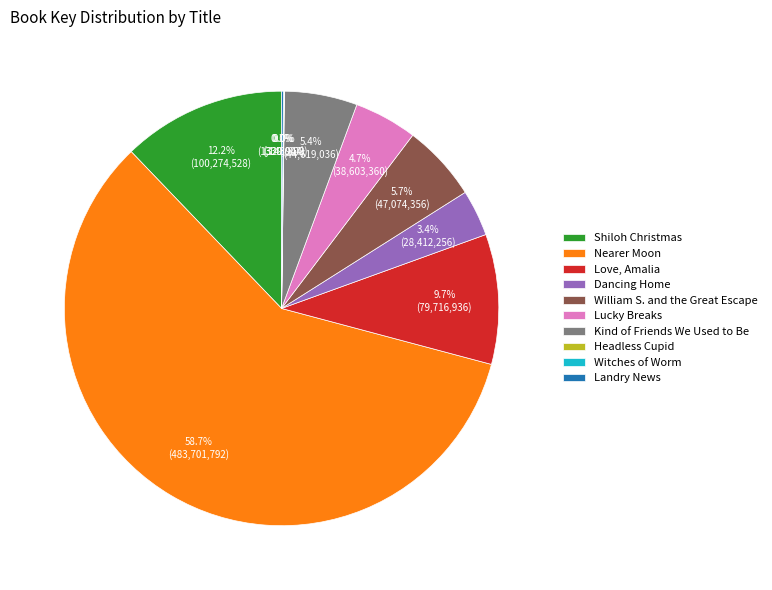

Which slice is the largest?

Nearer Moon